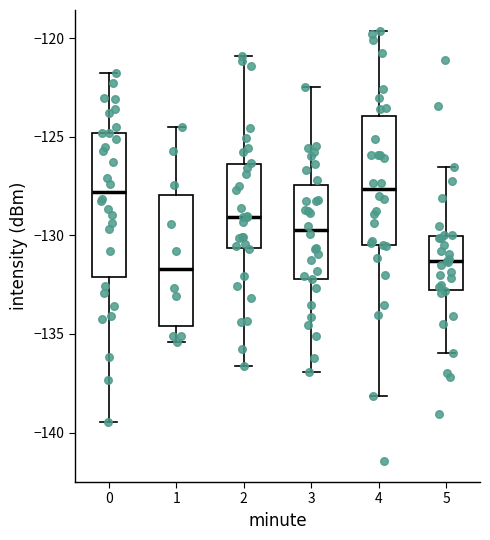

Reading left to right, read every box against the y-axis: the position of its median line, the range the box covers, and the ends of its whiskers. The values are not printed on the chart, so give them approximately, as read against the axis.

0: median -128.0, box -132.0 to -125.0, whiskers -139.5 to -122.0
1: median -131.5, box -134.5 to -128.0, whiskers -135.5 to -124.5
2: median -129.0, box -130.5 to -126.5, whiskers -136.5 to -121.0
3: median -129.5, box -132.0 to -127.5, whiskers -137.0 to -122.5
4: median -127.5, box -130.5 to -124.0, whiskers -138.0 to -119.5
5: median -131.5, box -133.0 to -130.0, whiskers -136.0 to -126.5